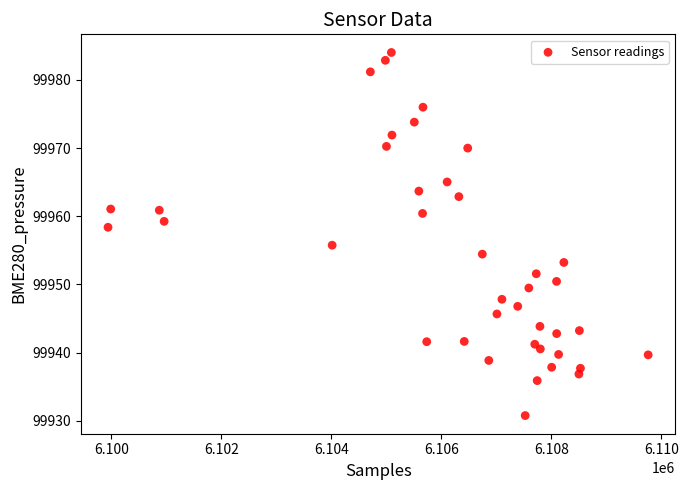

What is the range of Y values (max minus min)?

53.3